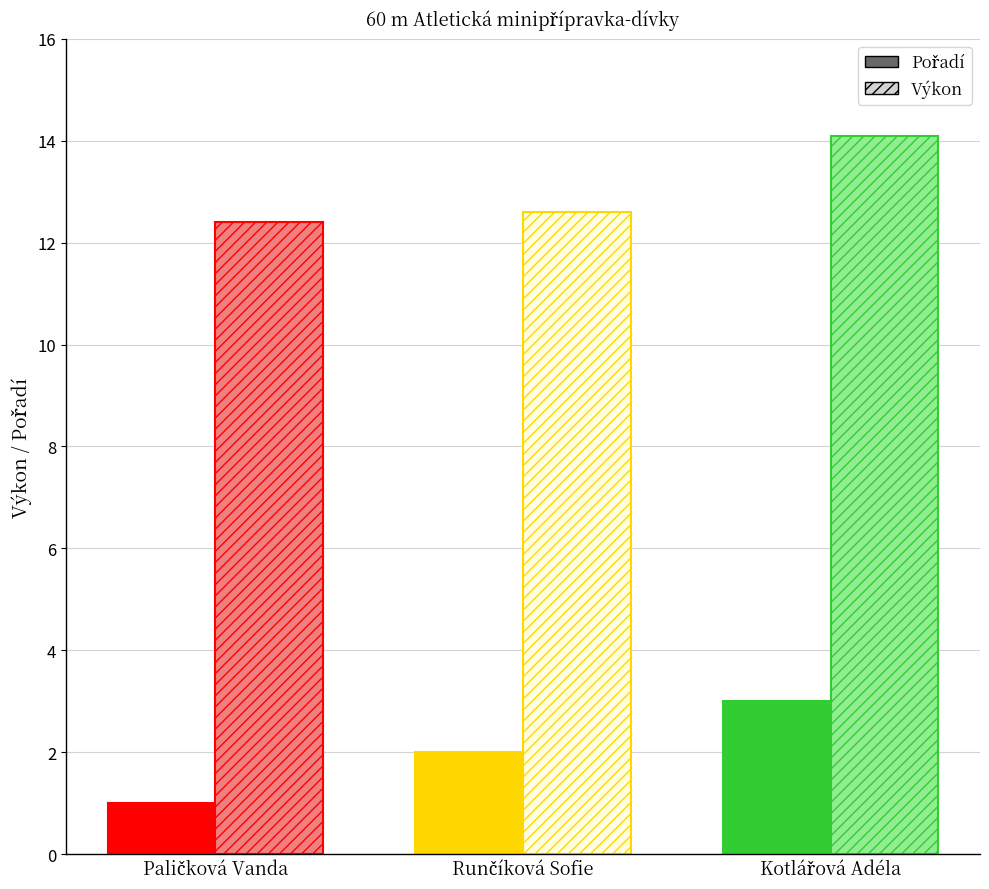

What is the difference between the maximum and second lowest values in the Výkon series?

1.5